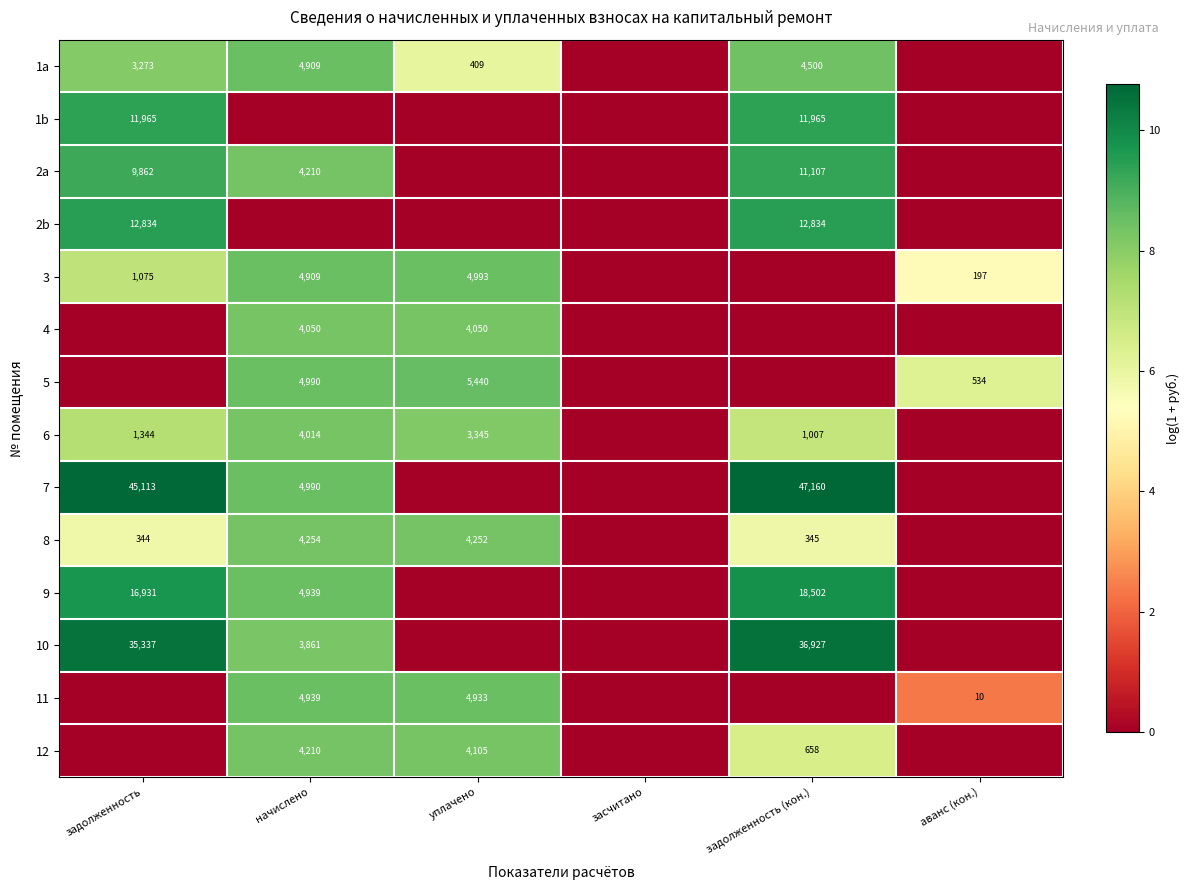

Which has a higher value, начислено or задолженность (кон.)?

начислено